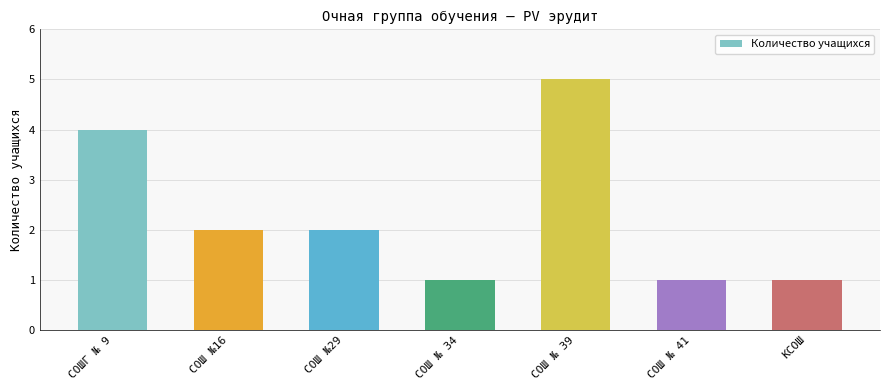

What is the difference between the maximum and minimum values?

4